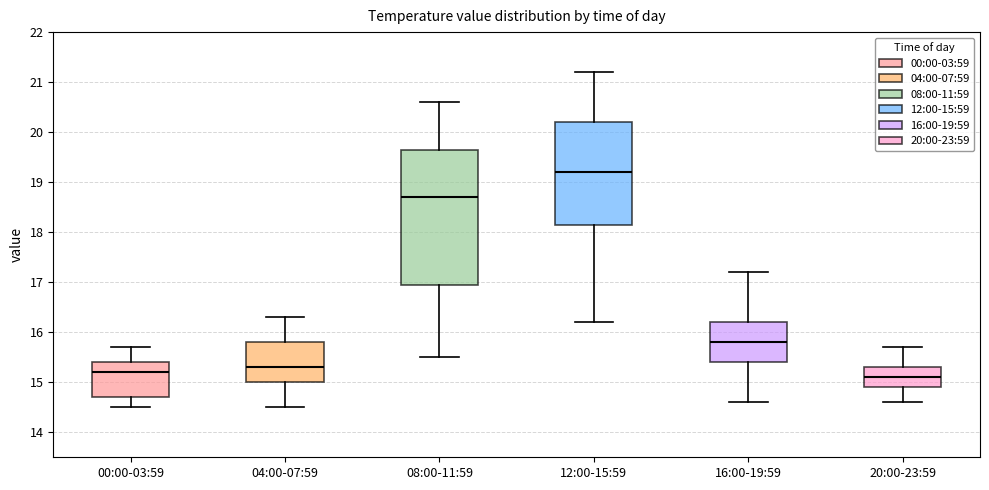

Which box has the highest median line?

12:00-15:59